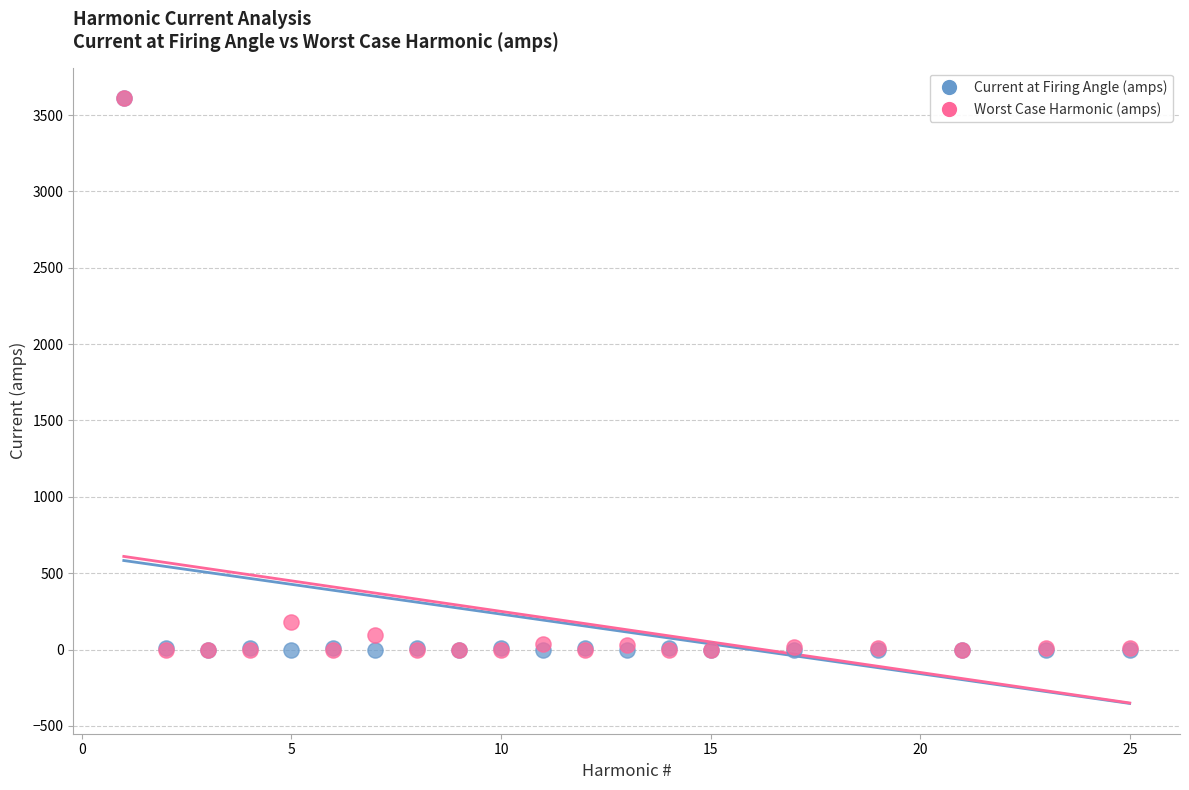

In the Worst Case Harmonic (amps) series, what Y value is closest to 1806?

182.5